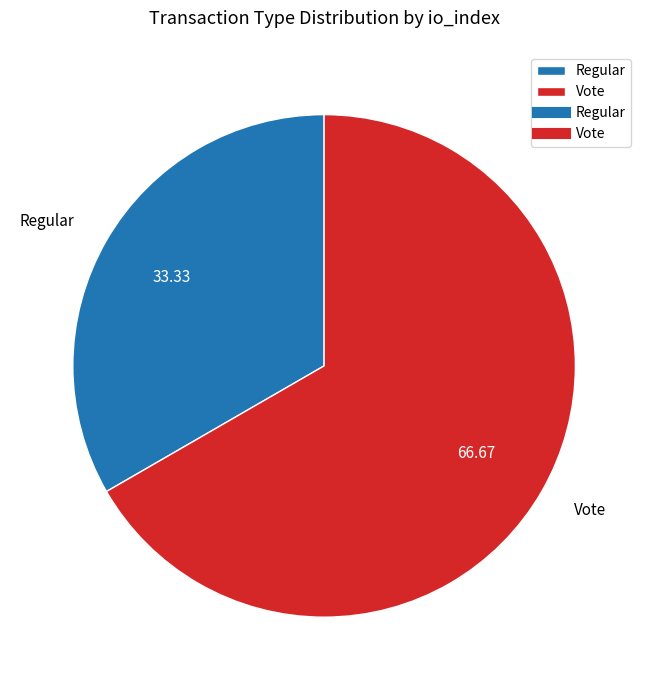

Rank the categories by value from lowest to highest.

Regular, Vote